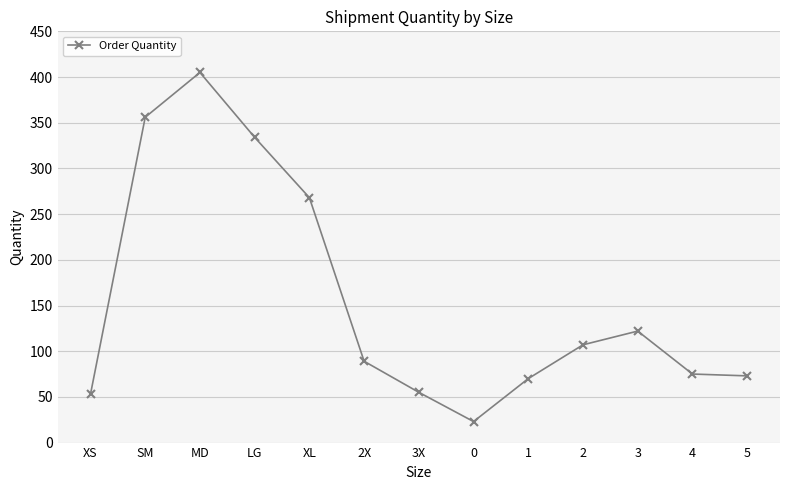

Reading left to right, what are all the values shown in this chart?

XS=53	SM=356	MD=405	LG=334	XL=268	2X=89	3X=55	0=23	1=70	2=107	3=122	4=75	5=73